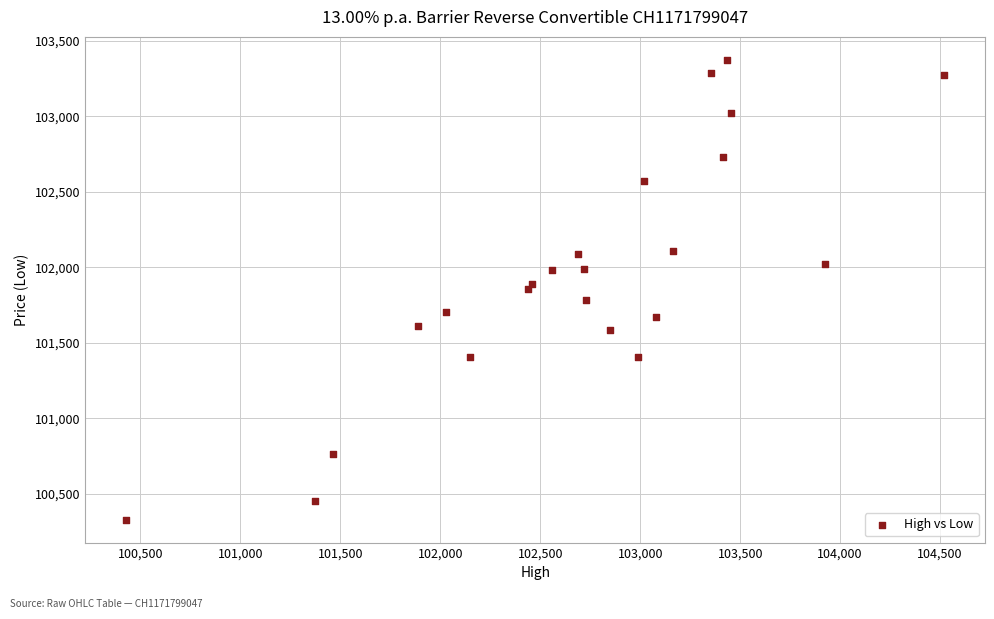

What is the range of Y values (max minus min)?

3045